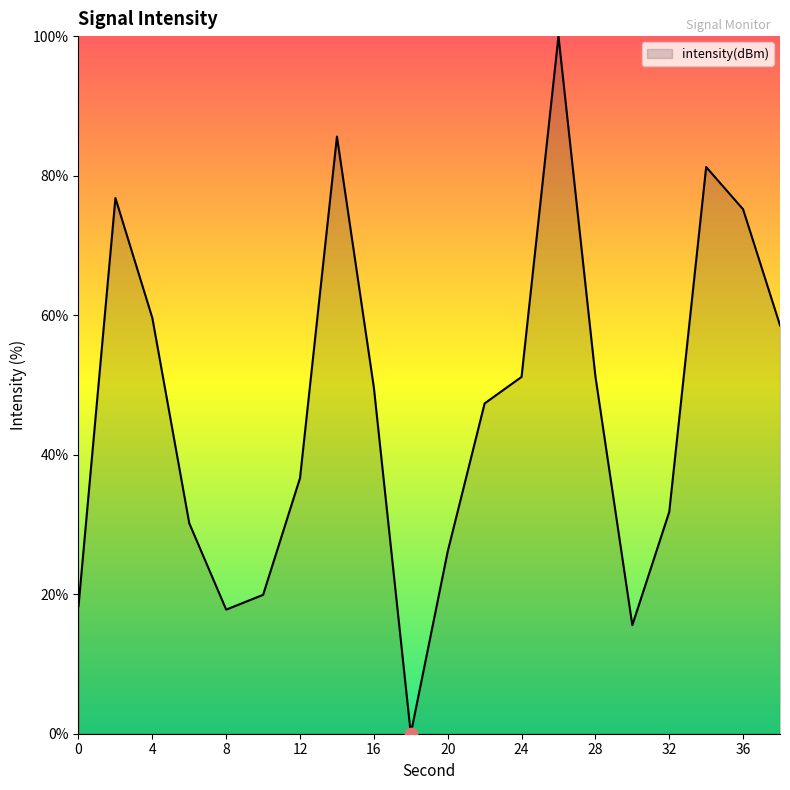

What is the greatest value displayed?

100.0